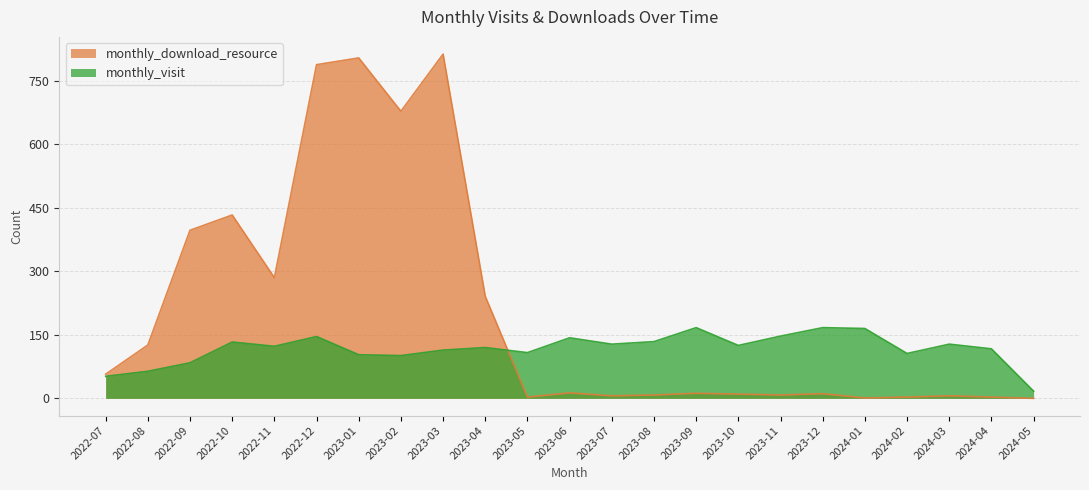

Which series has the widest spread of values?

monthly_download_resource